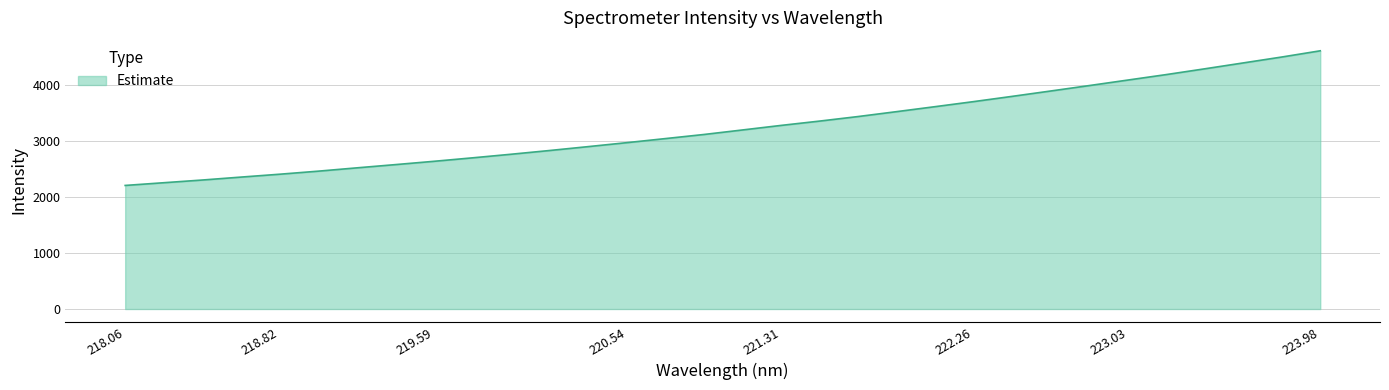

What is the difference between the maximum and minimum values?

2407.8